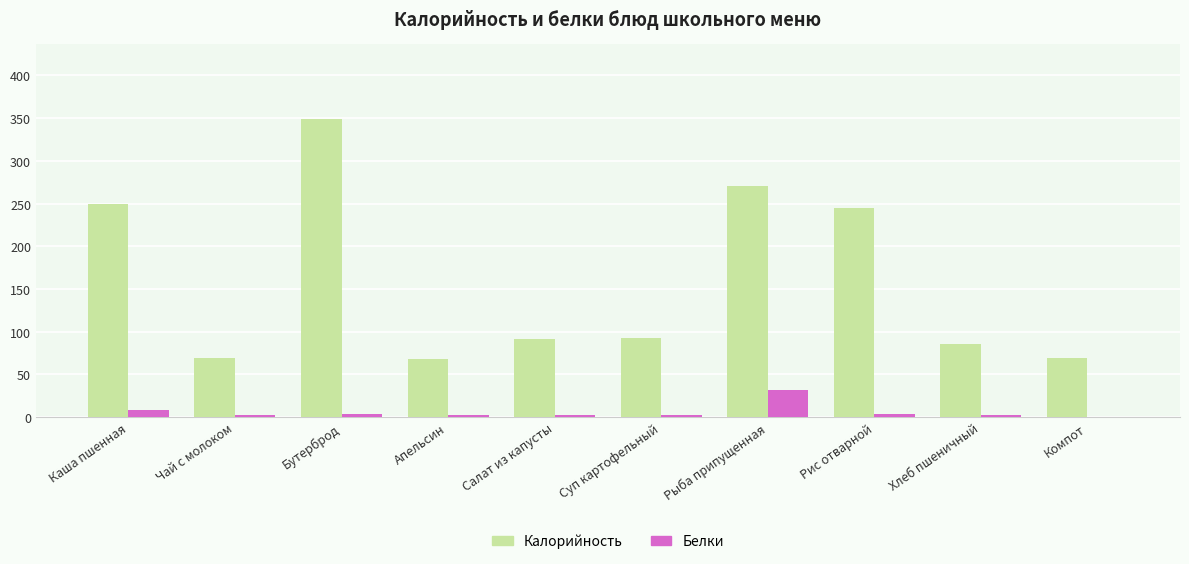

What is the total value across all series at Бутерброд?

353